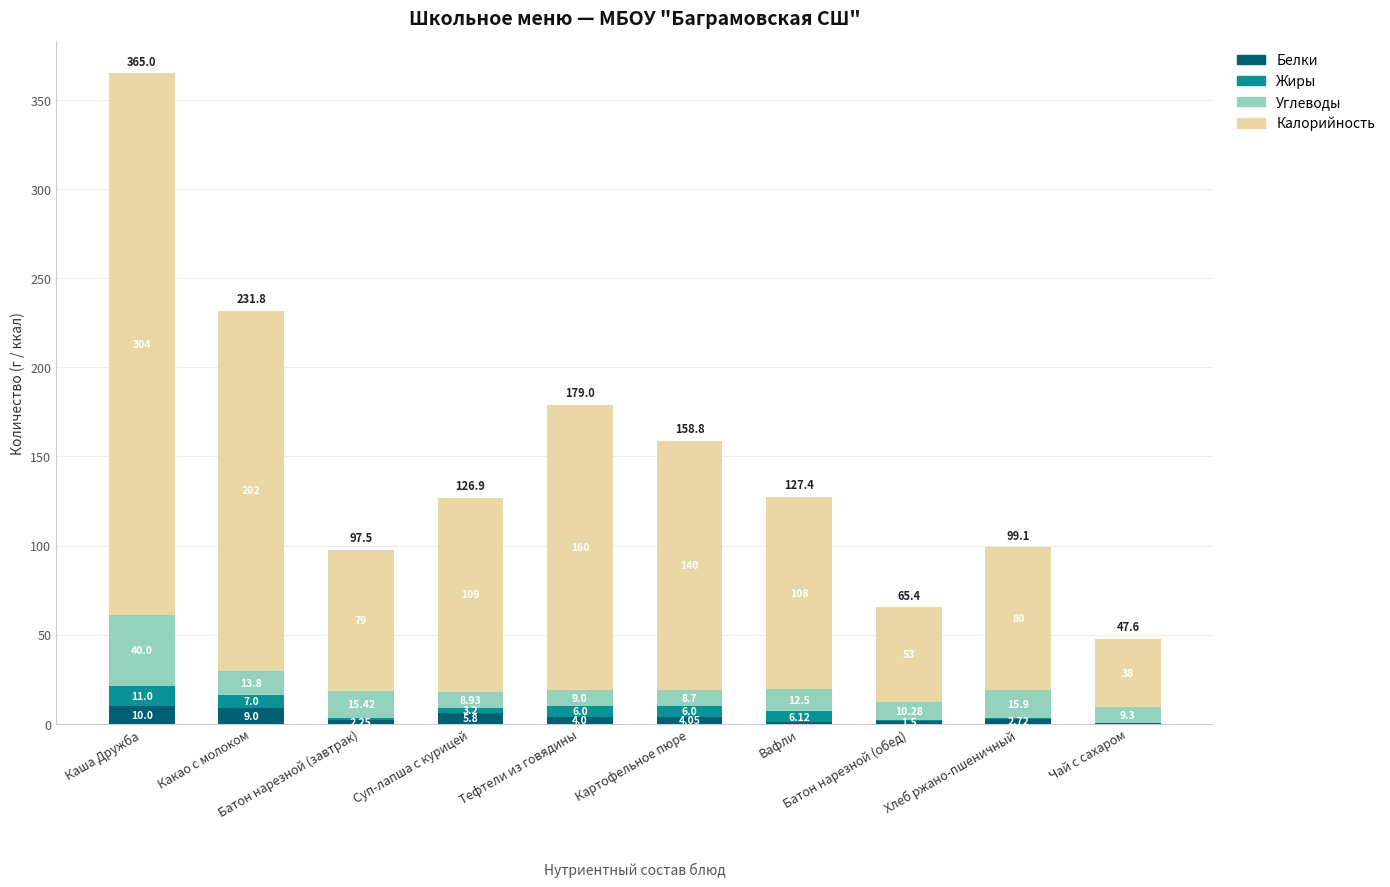

Which series has the largest total across all categories?

Калорийность